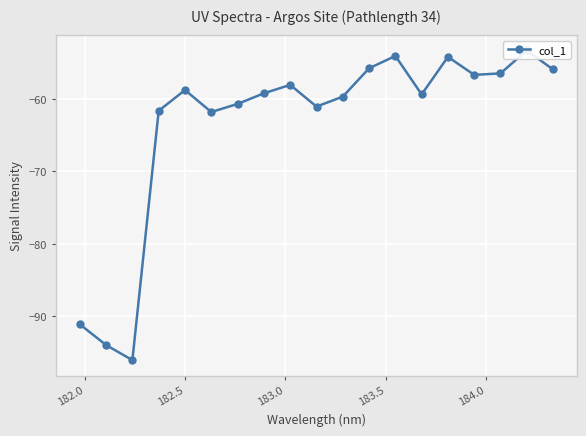

How many values are below -59?

10